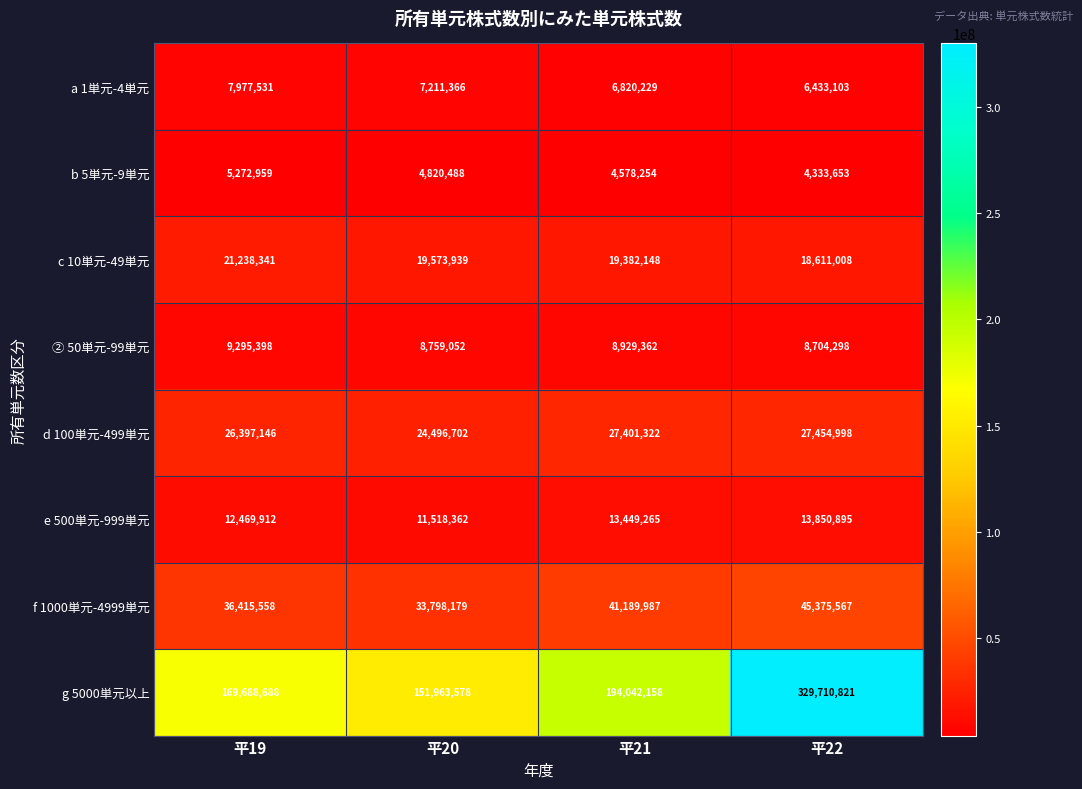

What is the total value across all series at 平20?

262141666